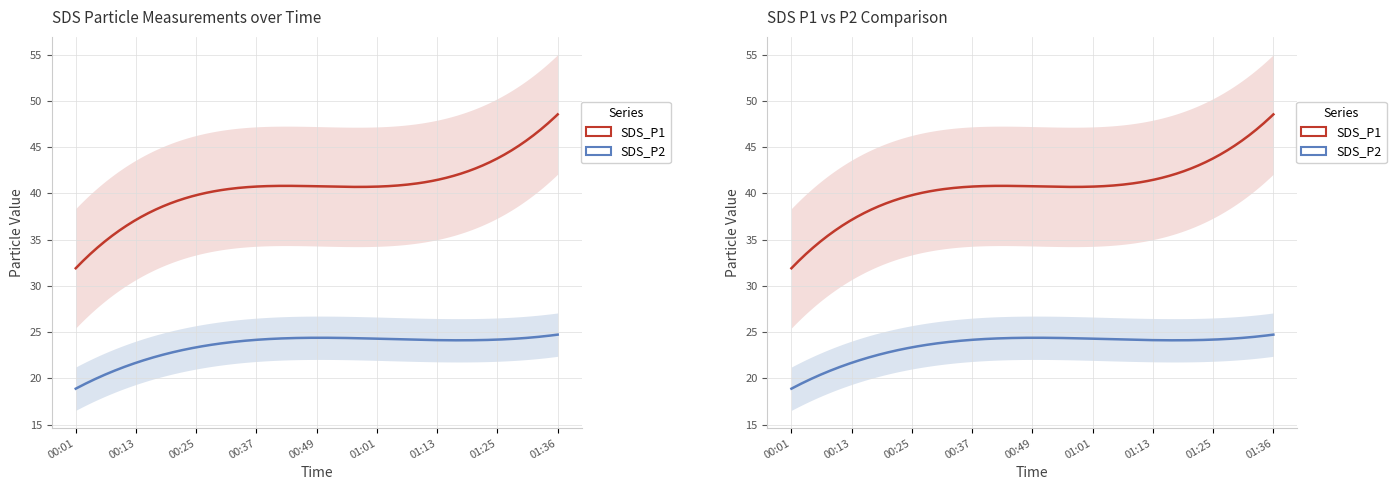

List the series in order of their peak value, highest first.

SDS_P1, SDS_P2